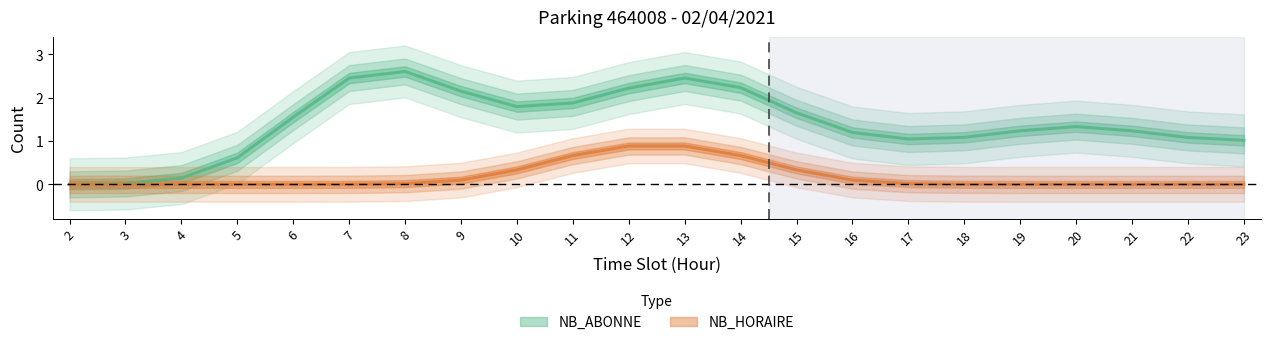

At which label is NB_ABONNE closest to 2?

9